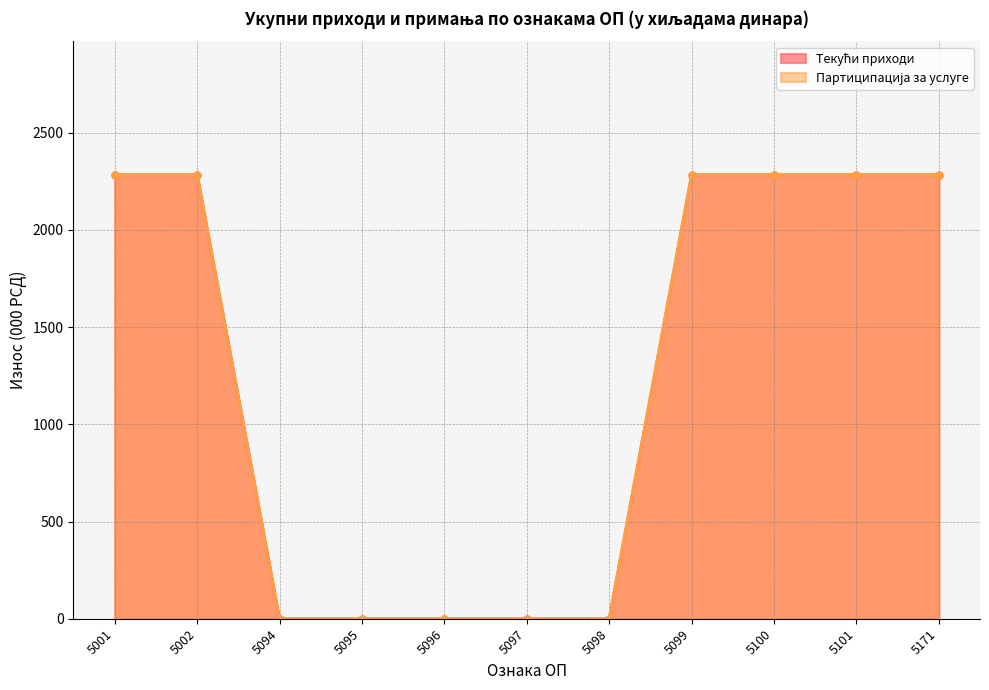

Reading right to left, extract all data points from this chart.

Текући приходи (линија): 5171=2284	5101=2284	5100=2284	5099=2284	5098=0	5097=0	5096=0	5095=0	5094=0	5002=2284	5001=2284
Партиципација за услуге (линија): 5171=2284	5101=2284	5100=2284	5099=2284	5098=0	5097=0	5096=0	5095=0	5094=0	5002=2284	5001=2284